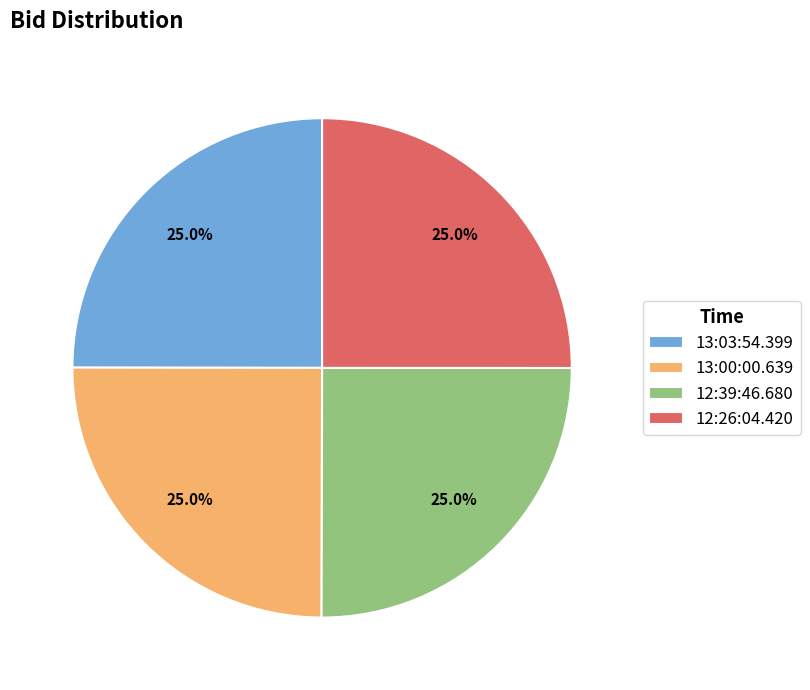

Combined, what portion of the pie is 13:00:00.639 and 12:26:04.420?

50.0%